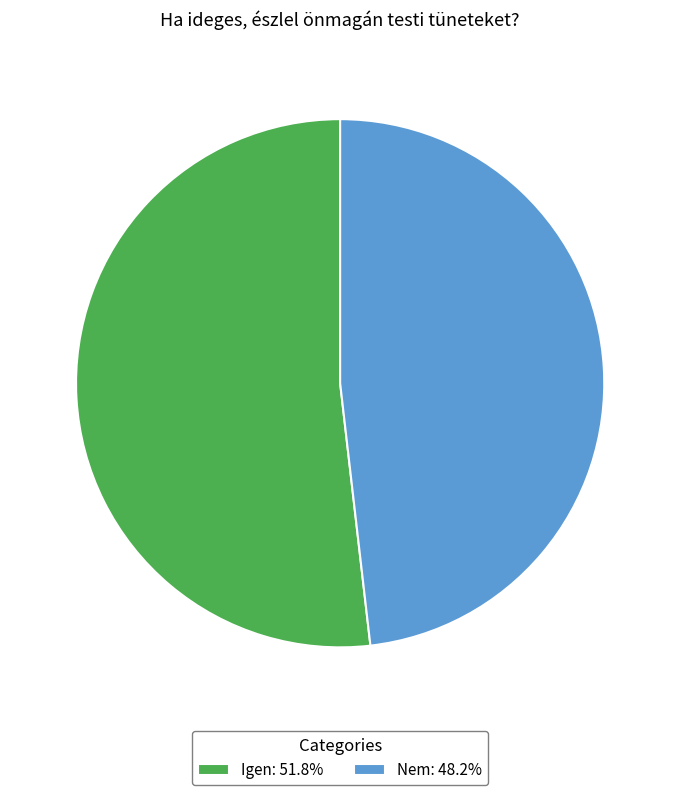

True or false: Igen accounts for 42% of the total.

False